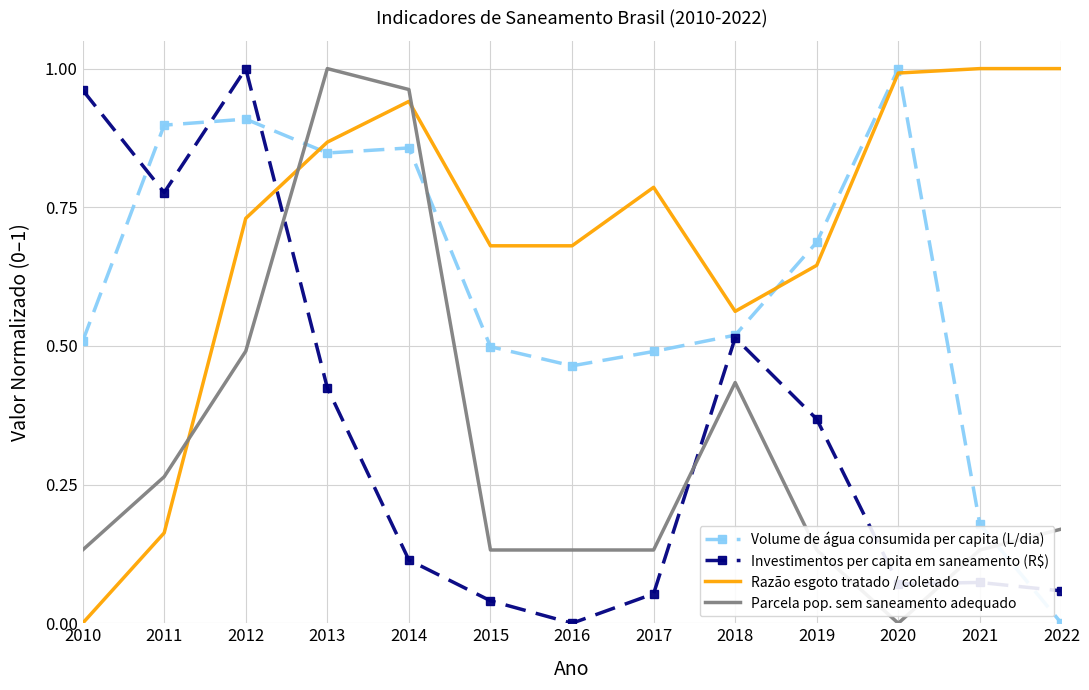

Which series ends up on top after the final intersection of Parcela pop. sem saneamento adequado and Razão esgoto tratado / coletado?

Razão esgoto tratado / coletado